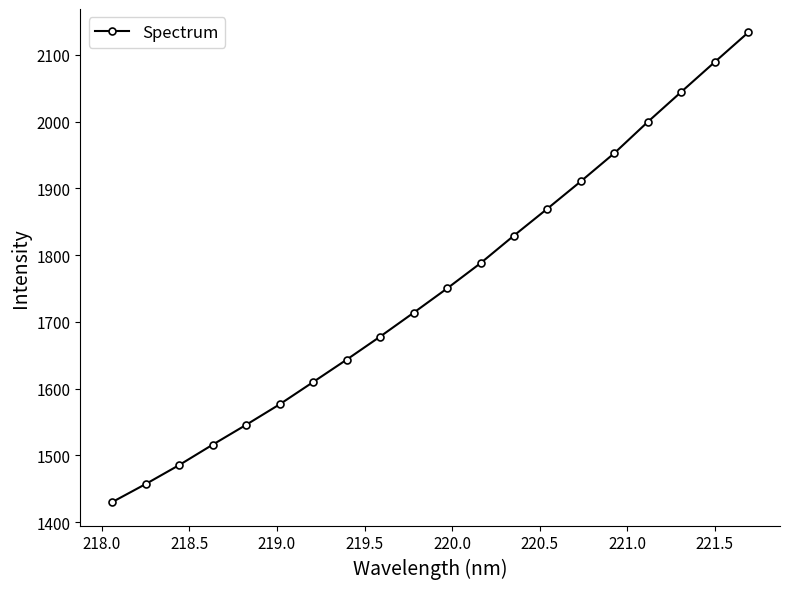

What is the average value?

1751.1